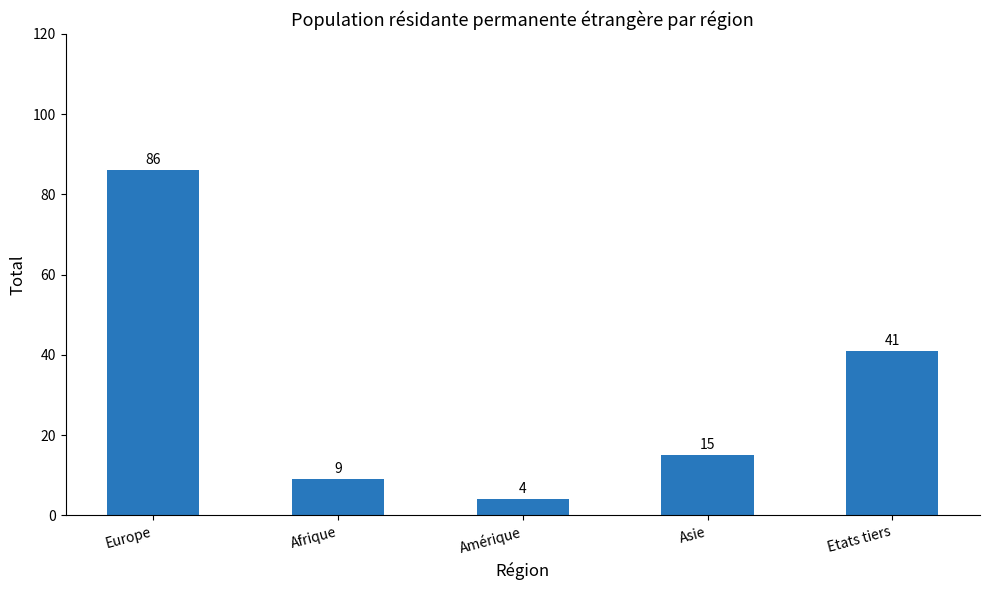

Reading left to right, what are all the values shown in this chart?

Europe=86	Afrique=9	Amérique=4	Asie=15	Etats tiers=41